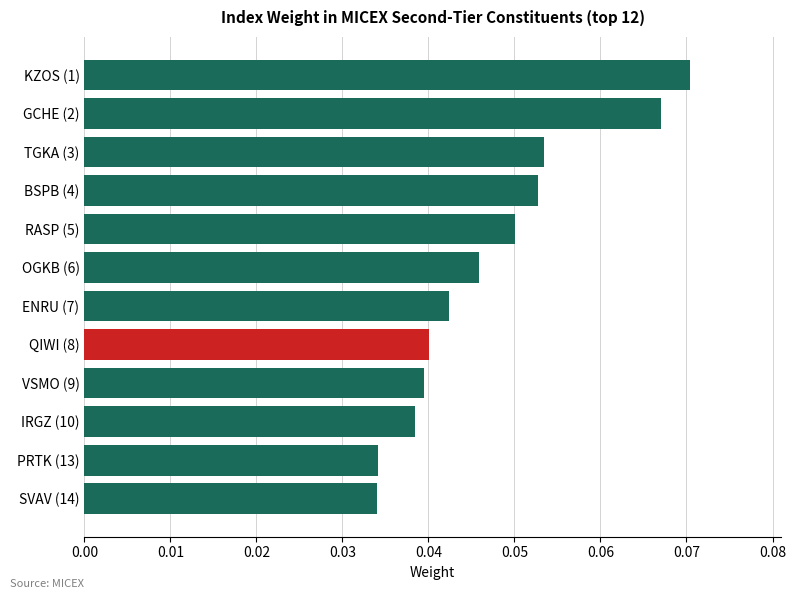

Count the values in the range 0 to 1.

12